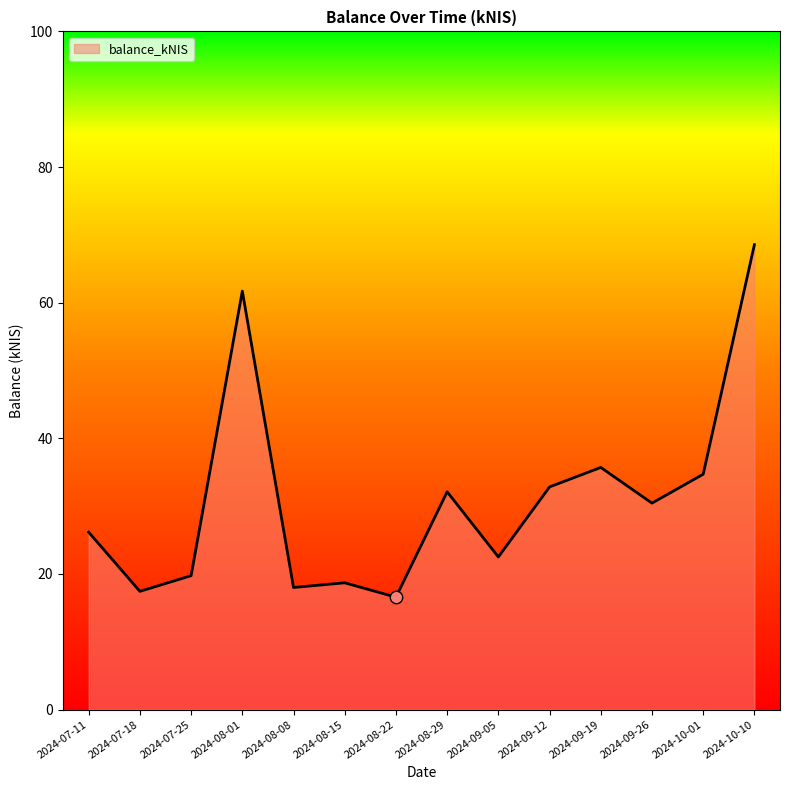

Between 2024-10-10 and 2024-07-18, which is larger?

2024-10-10